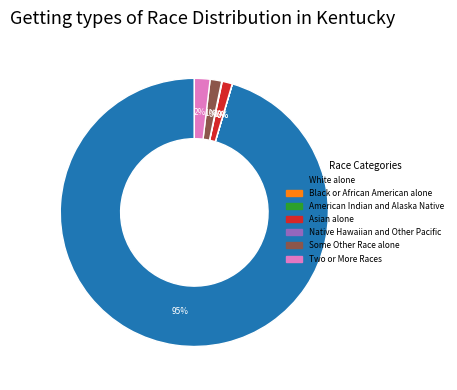

True or false: Two or More Races accounts for 2% of the total.

True